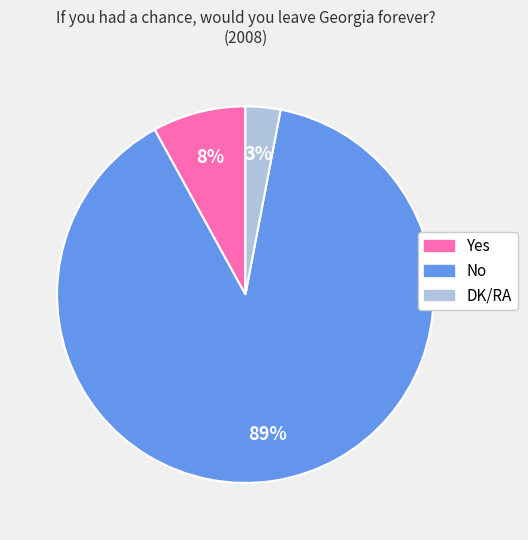

Does Yes account for over 50% of the chart?

No